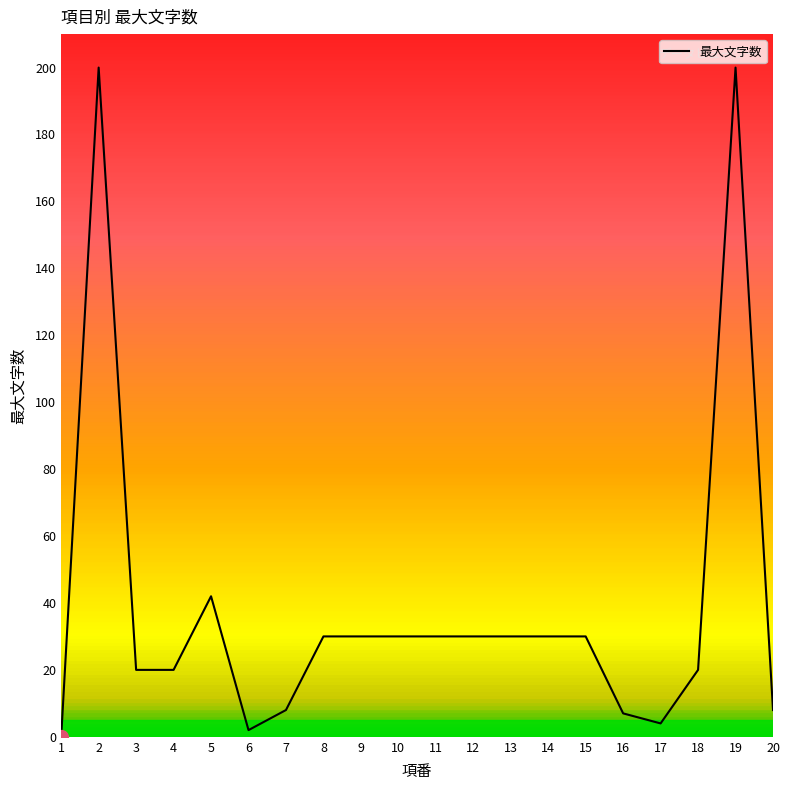

The value at 2 is 302. True or false?

False